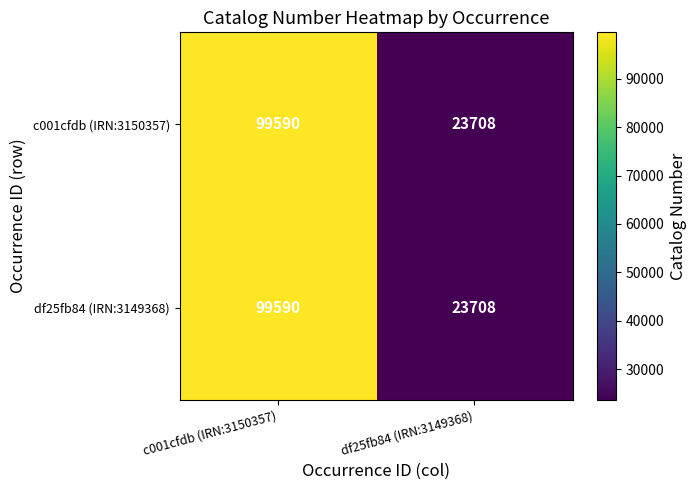

At how many categories does at least one series exceed 39531?

1